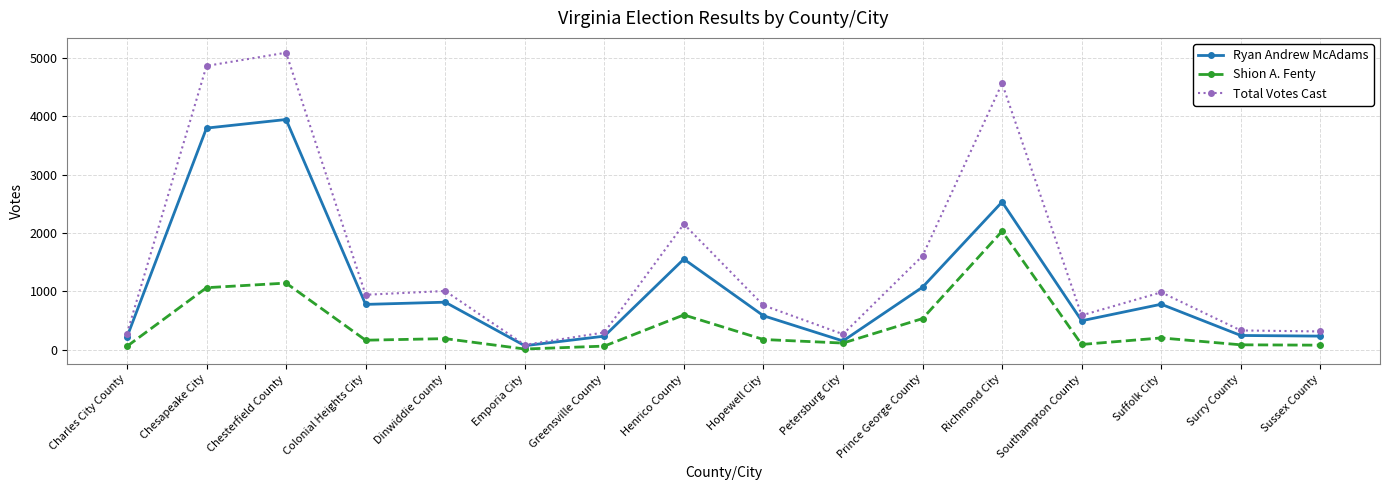

What is the smallest value displayed?

14